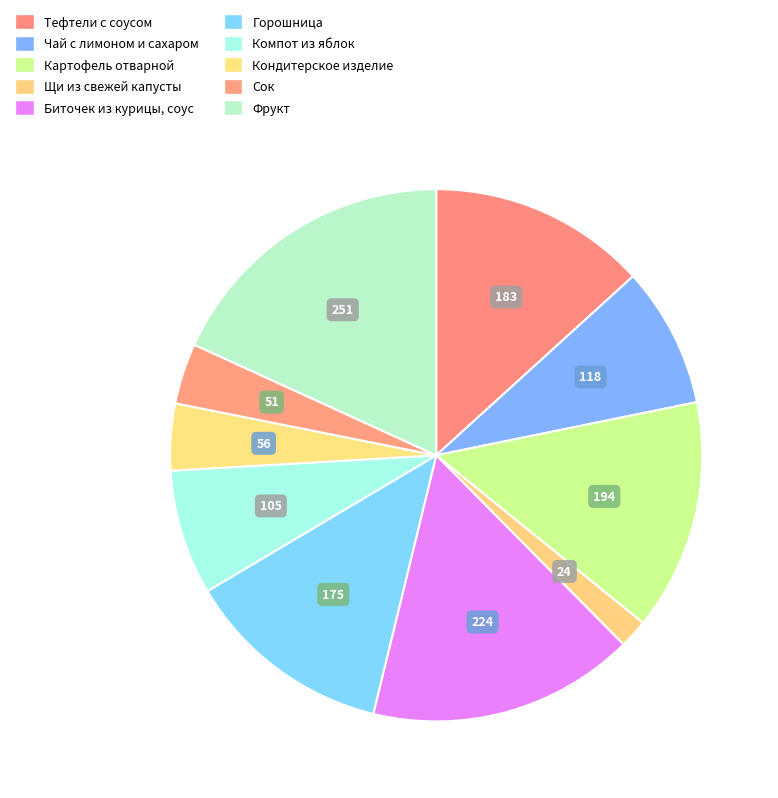

Is there a majority slice in this chart?

No